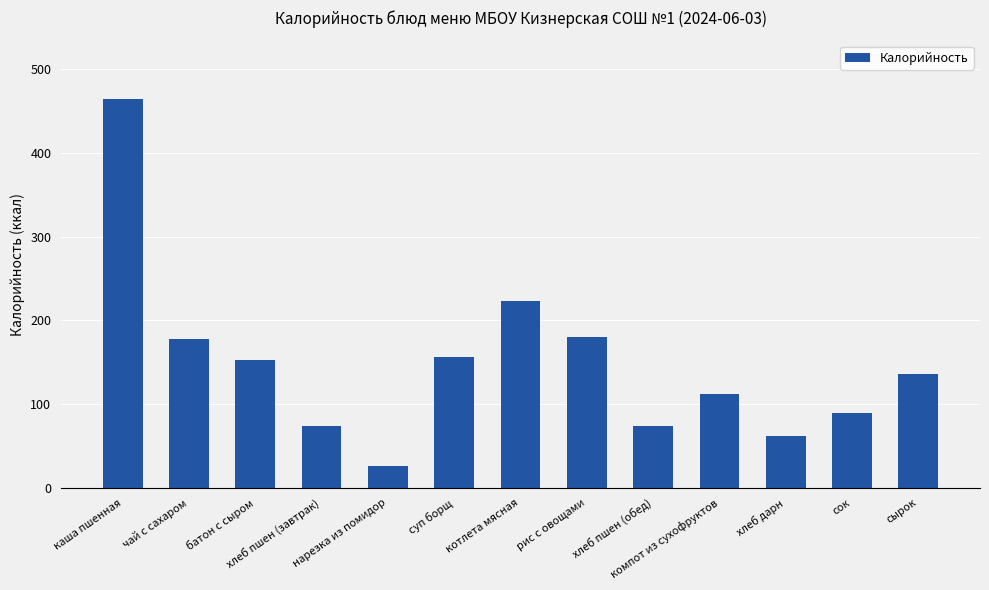

What is the difference between the second highest and second lowest values?

161.6